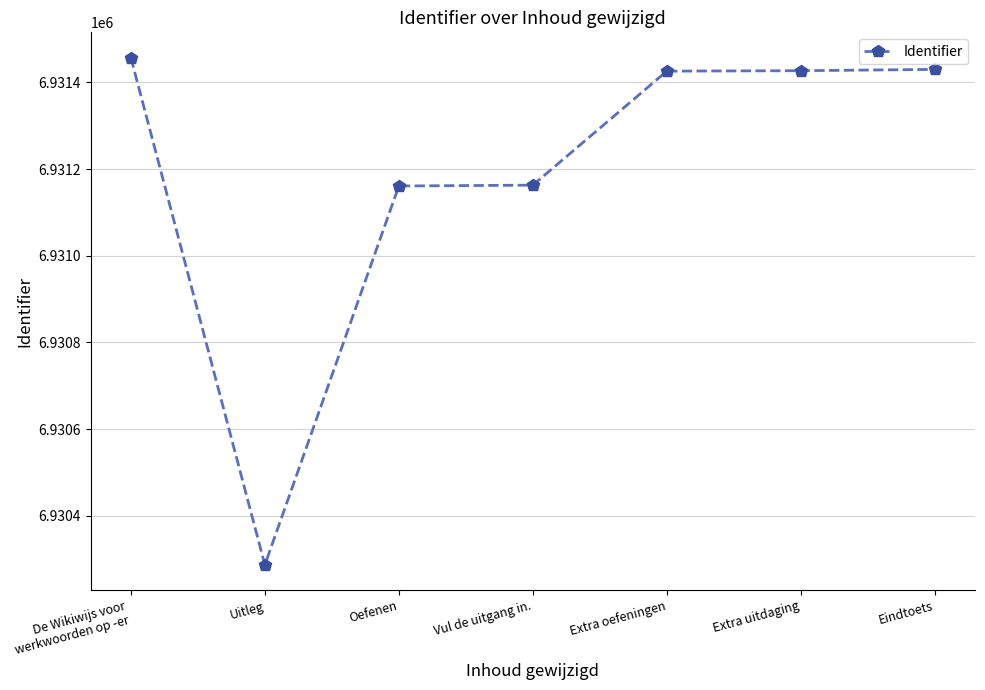

What is the greatest value displayed?

6931457